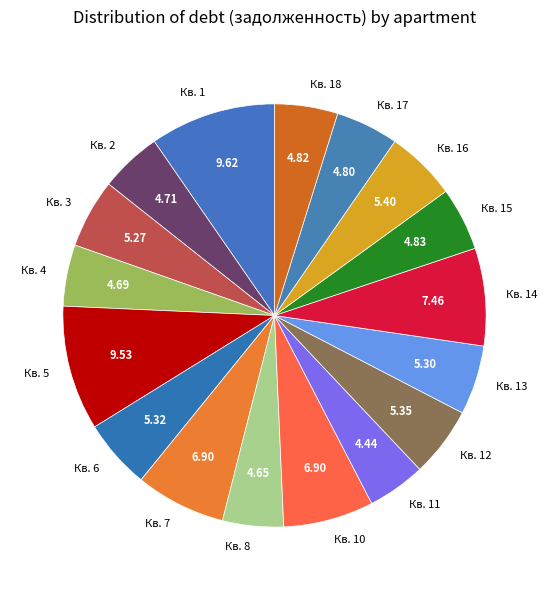

Does Кв. 6 account for over 50% of the chart?

No